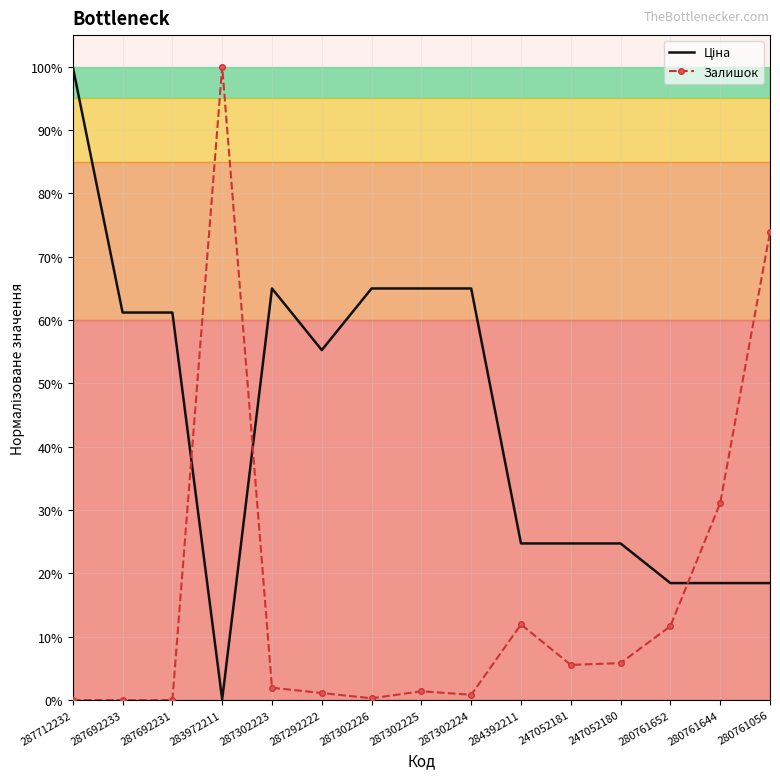

How many lines are shown in the chart?

2